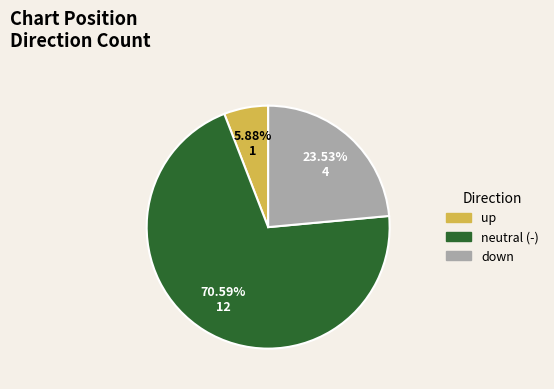

Is there a majority slice in this chart?

Yes